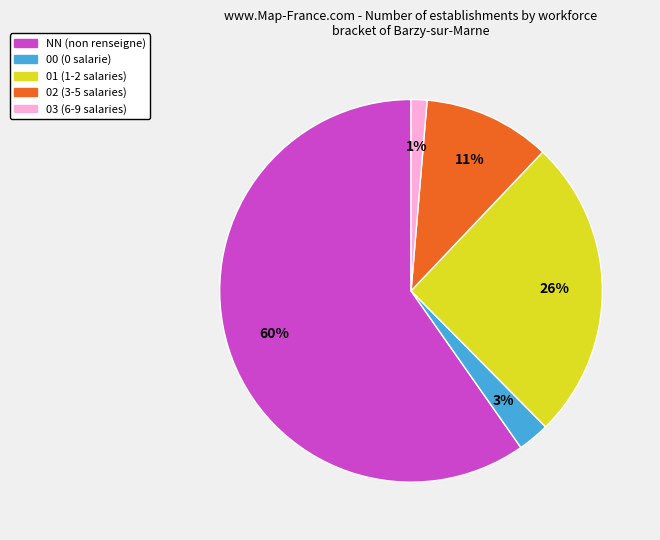

What percentage is the 02 slice, to the nearest percent?

11%